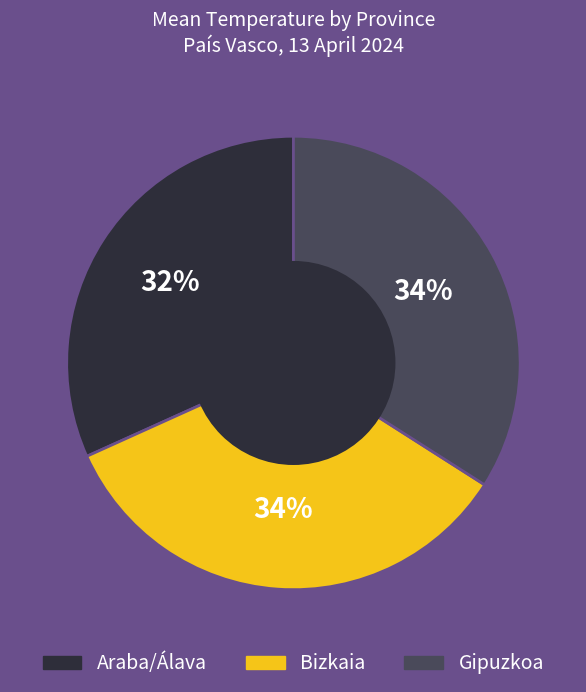

To the nearest percent, what percentage of the pie is Araba/Álava?

32%